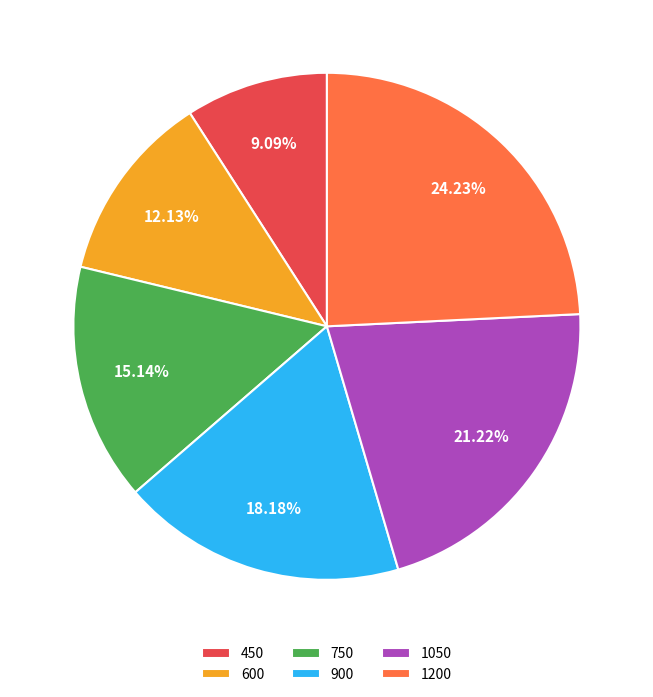

Does 450 account for over 50% of the chart?

No